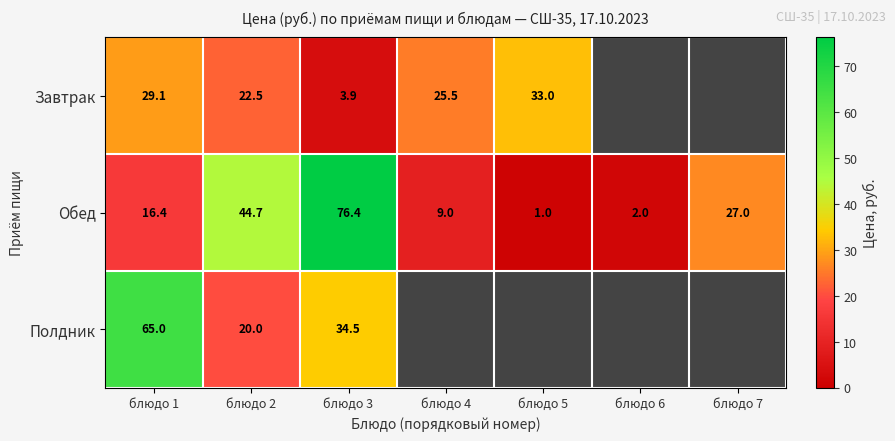

How many series are shown in this chart?

3